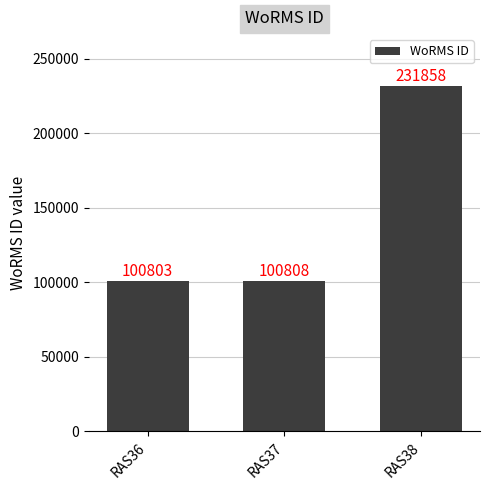

What is the approximate value at RAS36, to the nearest 50?

100800